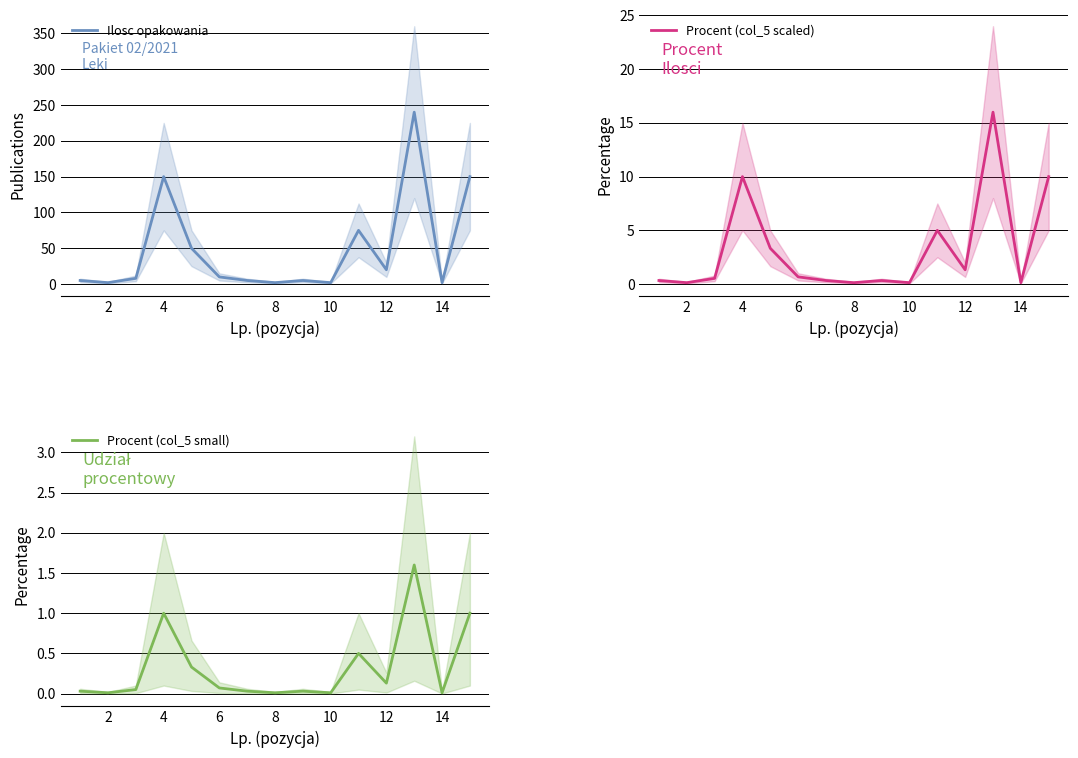

What is the sum of the Procent (col_5 scaled) values at 12 and 8?

1.5